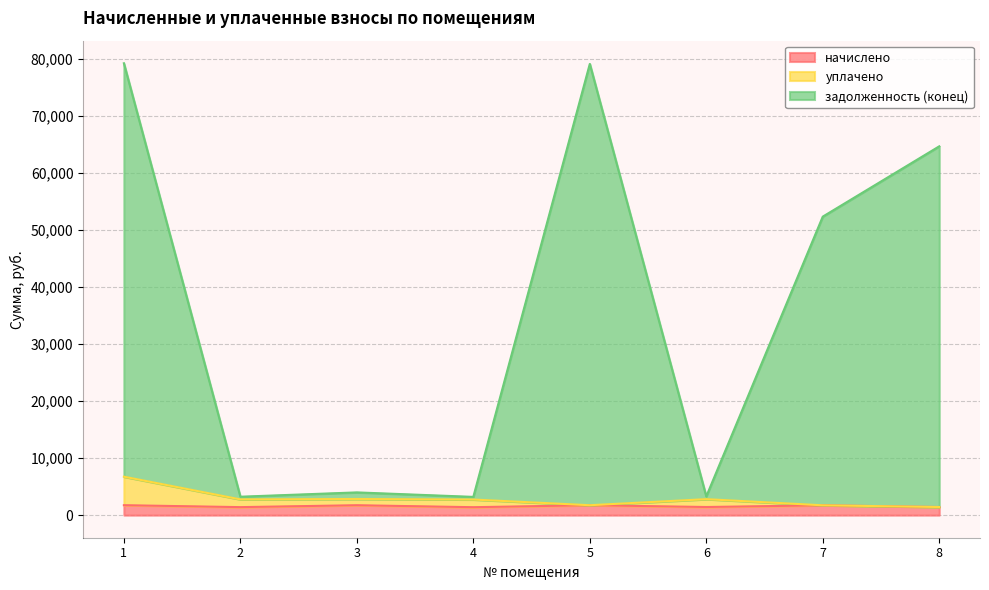

What is the average value of the задолженность (конец) series?

36109.9